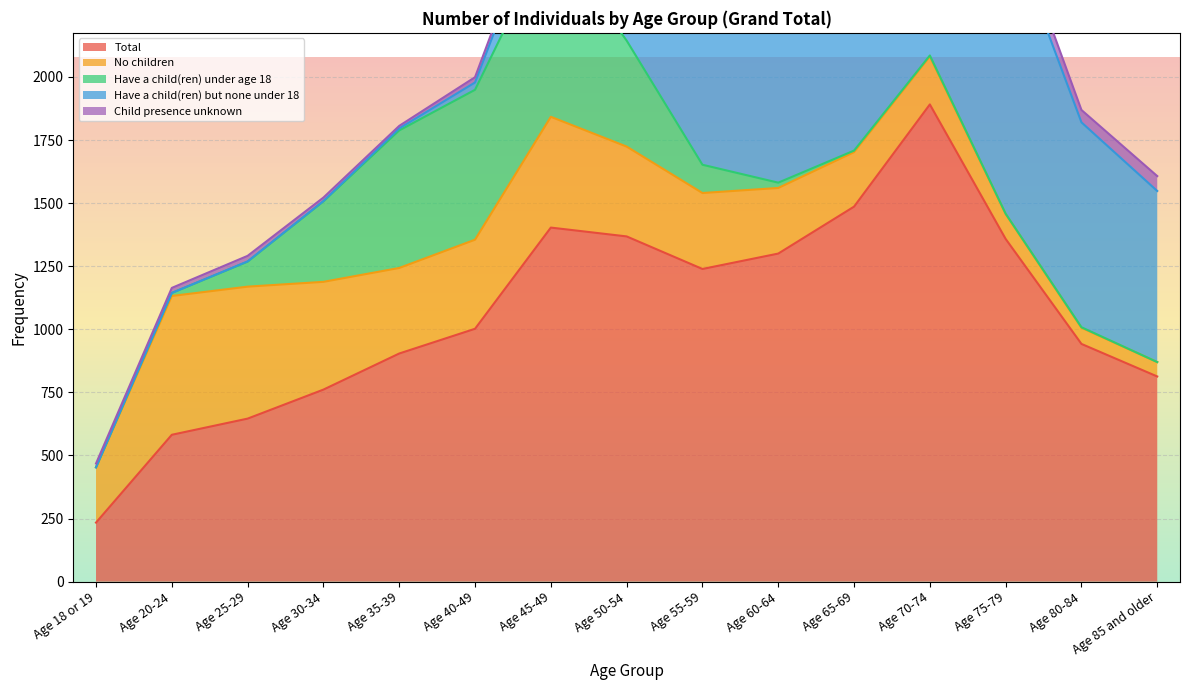

At which label does Have a child(ren) under age 18 reach its minimum?

Age 18 or 19